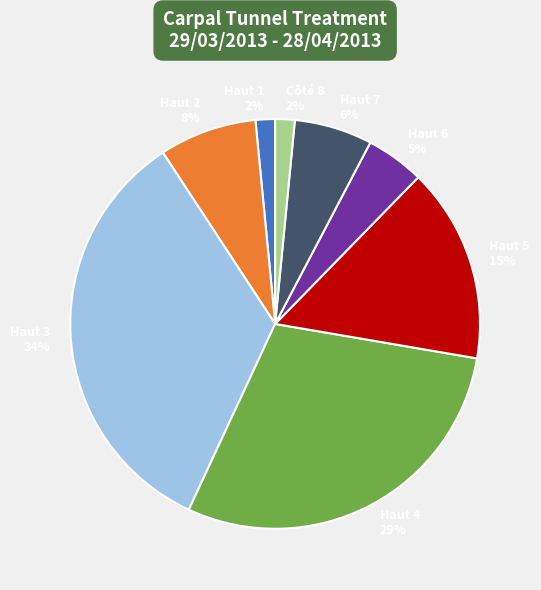

Combined, do Haut 6 and Haut 5 account for over 50%?

No